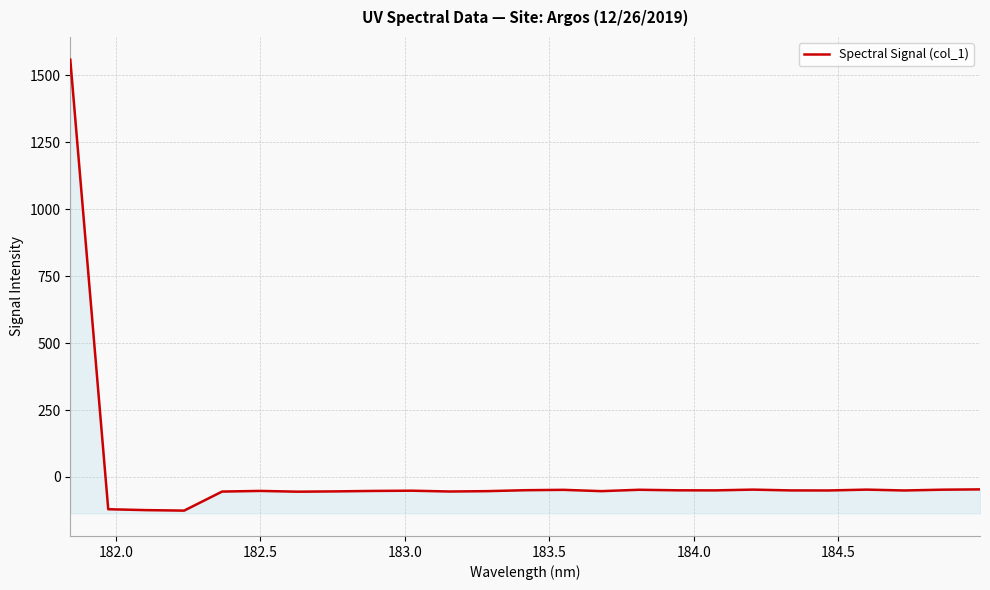

Reading left to right, transcribe all the data shown in this chart.

1558.8	-120.6	-124.0	-125.8	-54.6	-52.2	-55.1	-53.9	-52.3	-51.4	-54.4	-53.1	-49.6	-48.2	-53.1	-47.9	-49.9	-50.2	-47.4	-50.3	-50.5	-47.4	-50.6	-47.6	-46.5